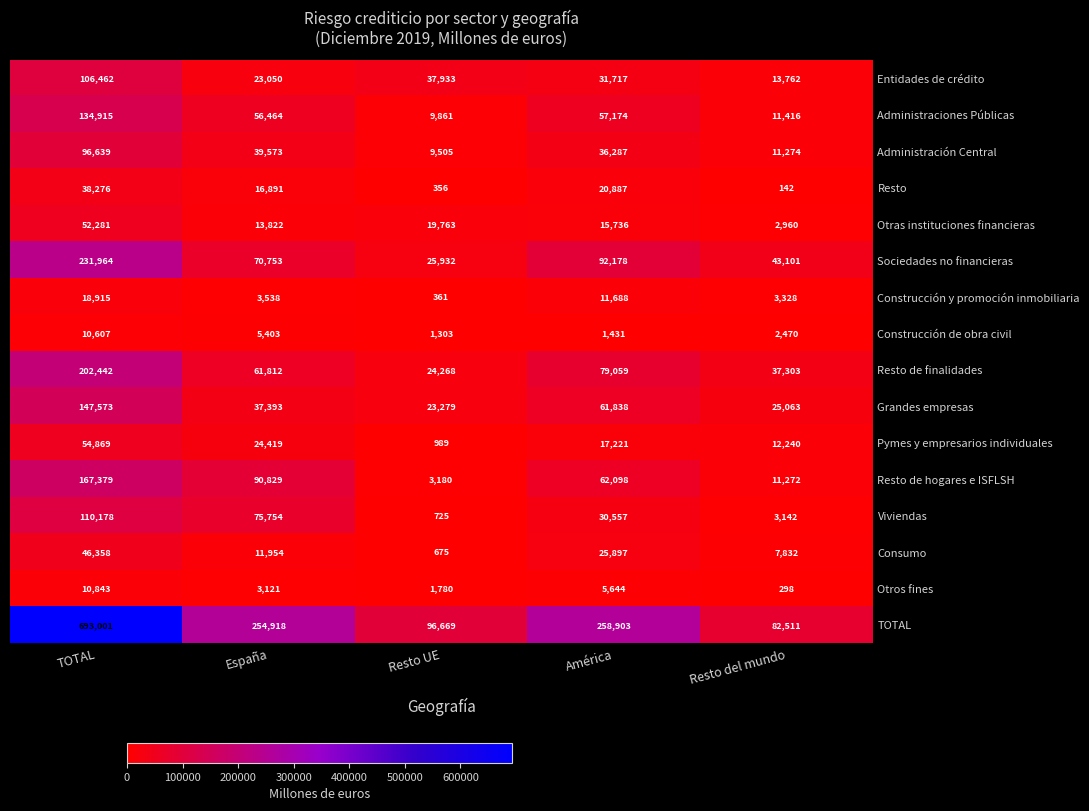

True or false: Otras instituciones financieras has a value of 1400 at Resto del mundo.

False